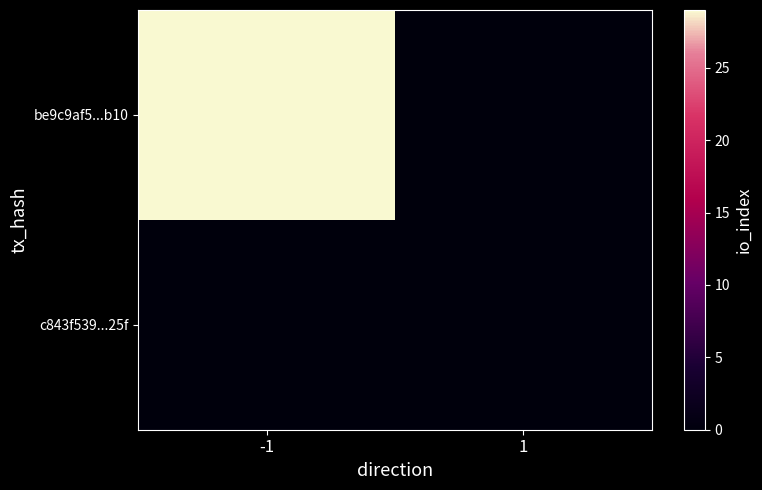

What is the difference between the highest and lowest values at -1?

29